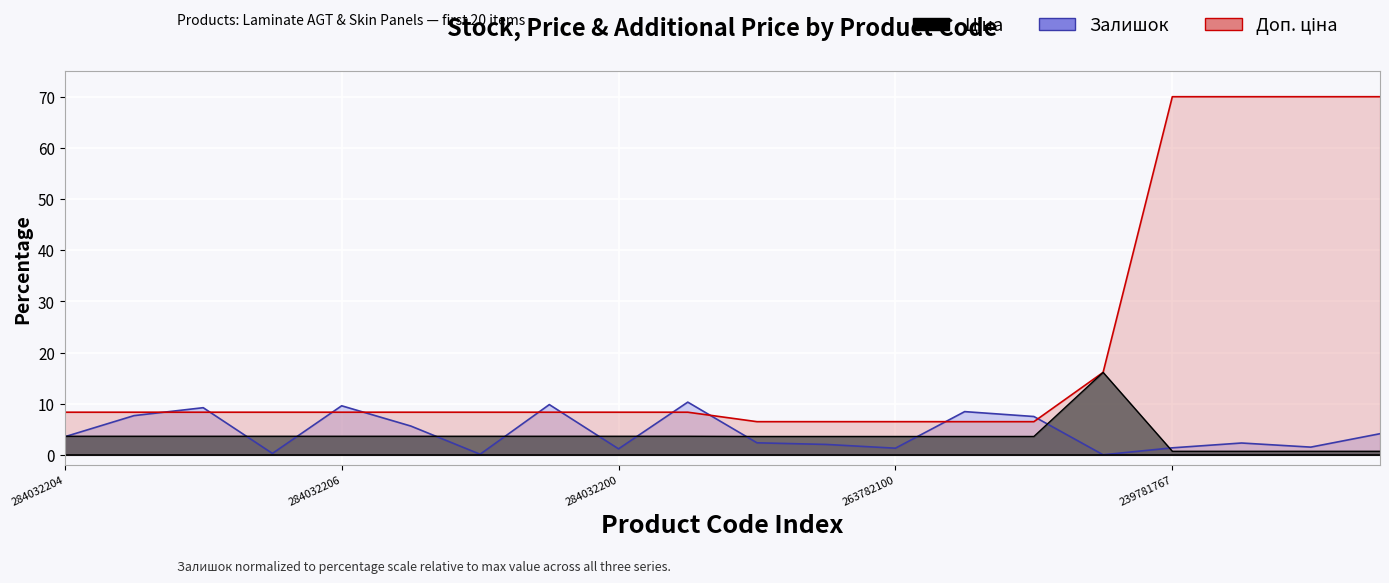

What position from the left is 284032206?

5